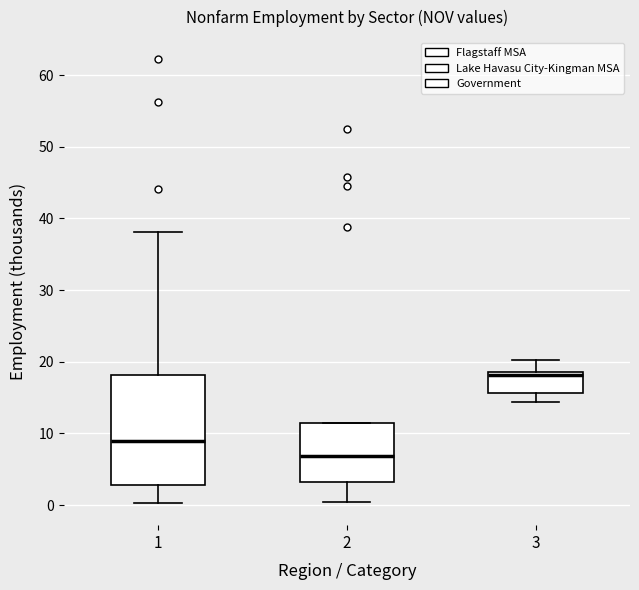

Which box has the lowest median line?

2